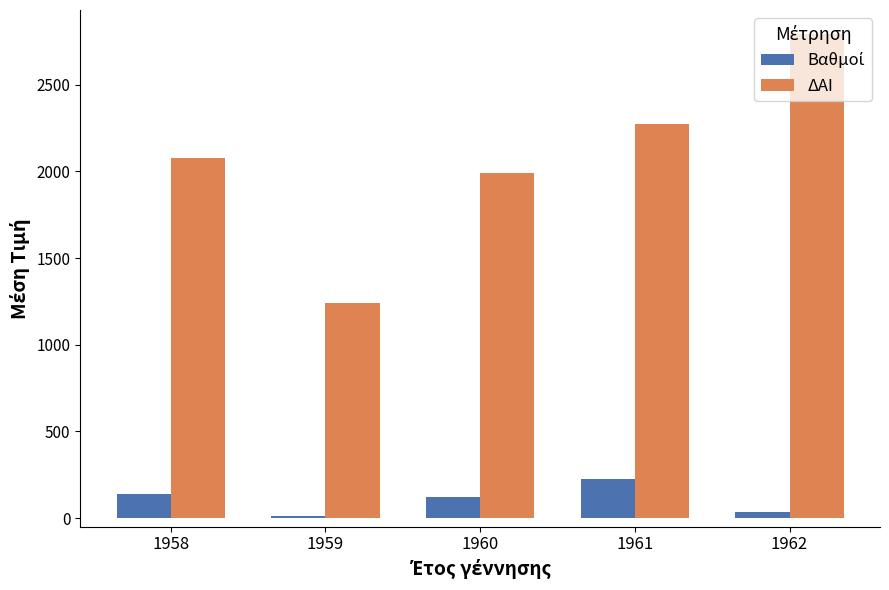

How many bars are there in total?

10